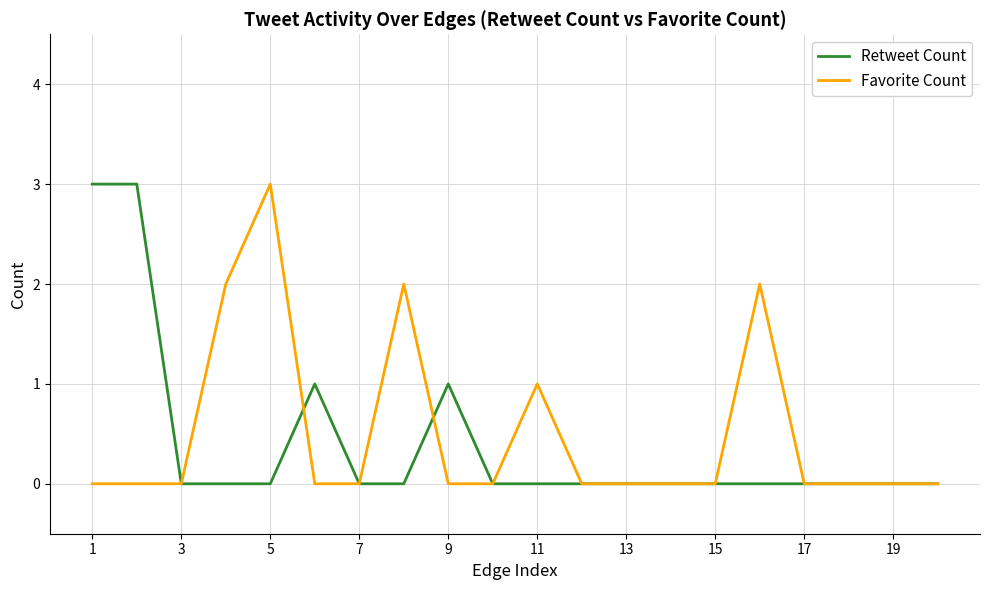

What is the highest value of the Retweet Count series?

3